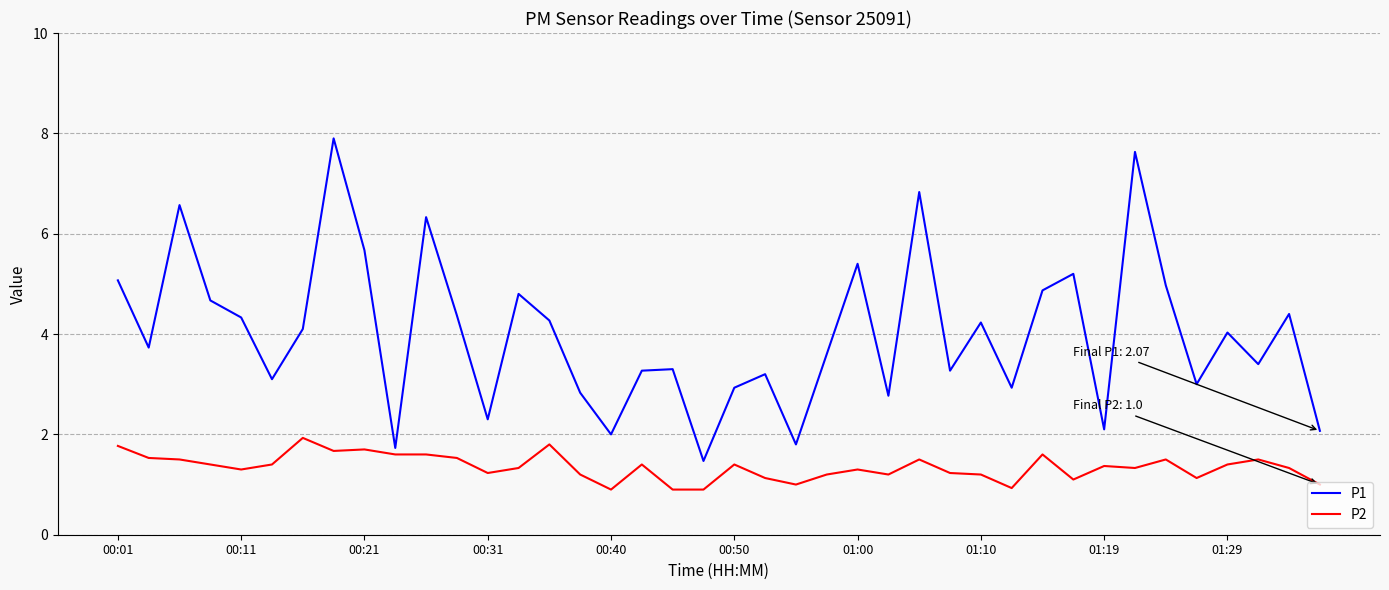

True or false: P1 and P2 cross at least once.

False